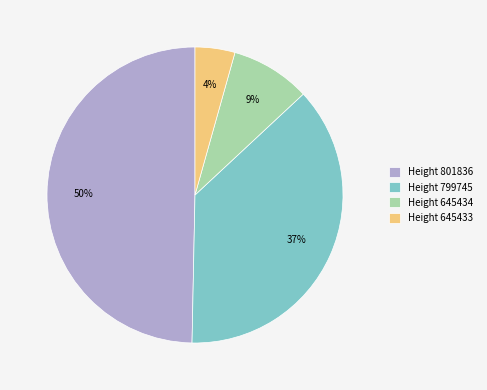

The Height 645434 slice represents 1% of the pie. True or false?

False